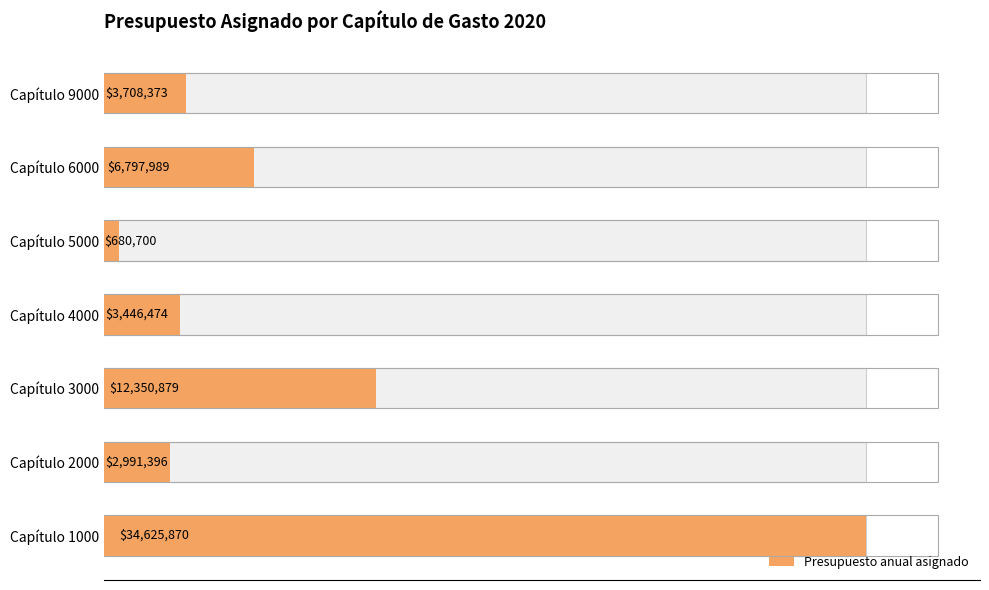

How many data points are less than 3708372?

3